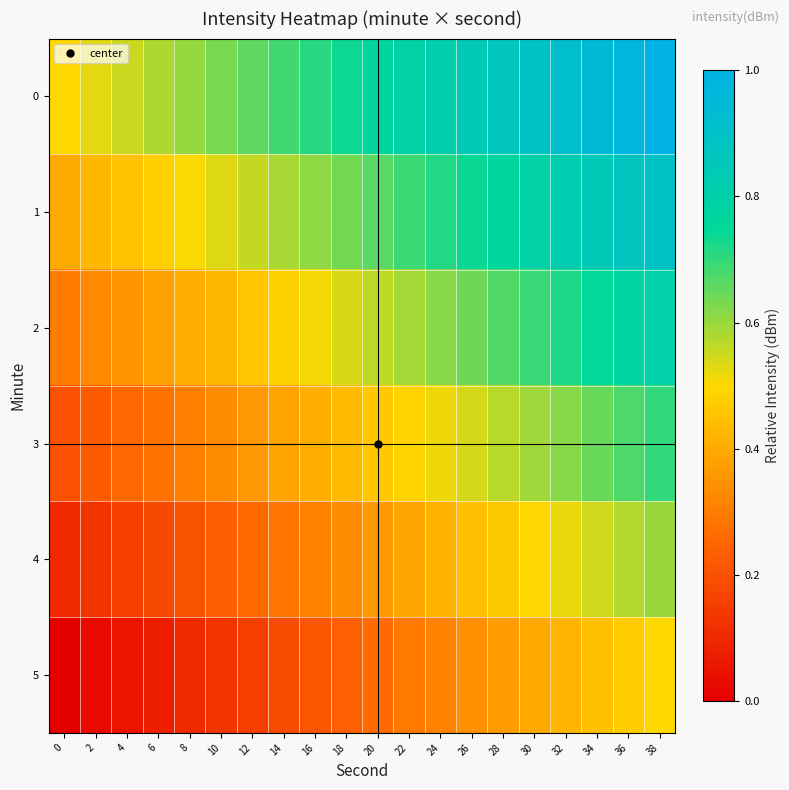

Which label corresponds to the largest value in the chart?

38